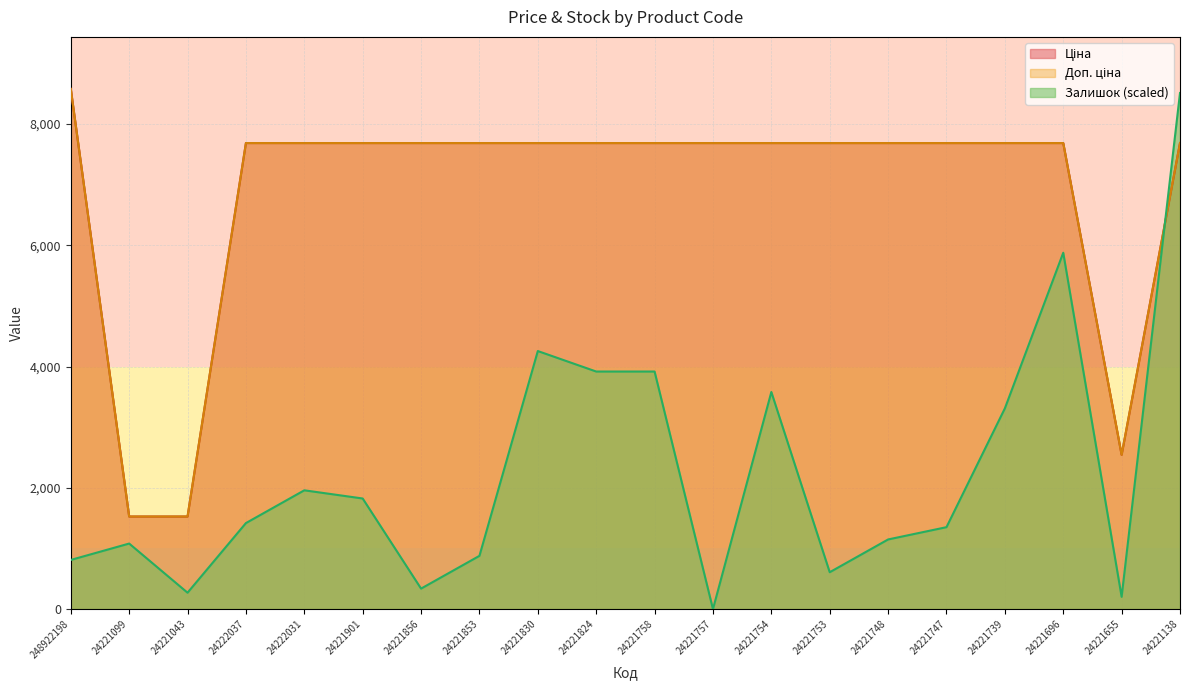

What is the maximum value shown in the chart?

8581.1